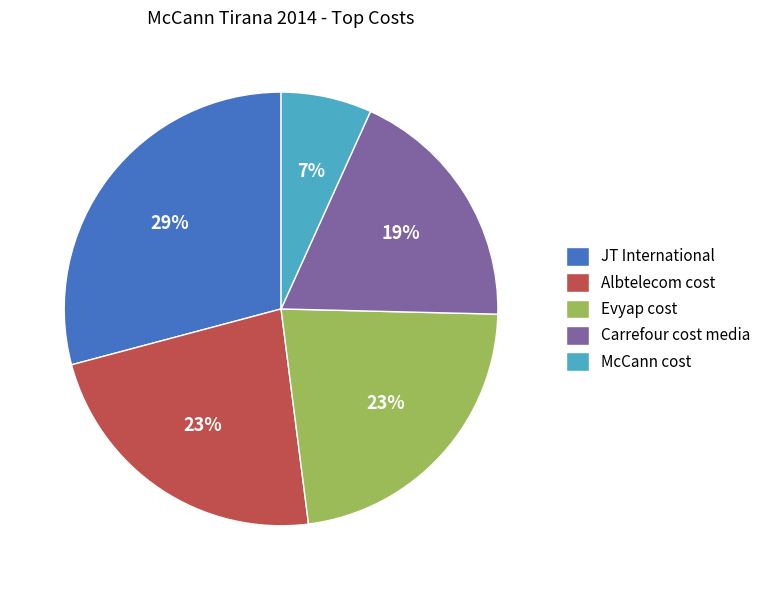

What percentage is the Carrefour cost media slice, to the nearest percent?

19%